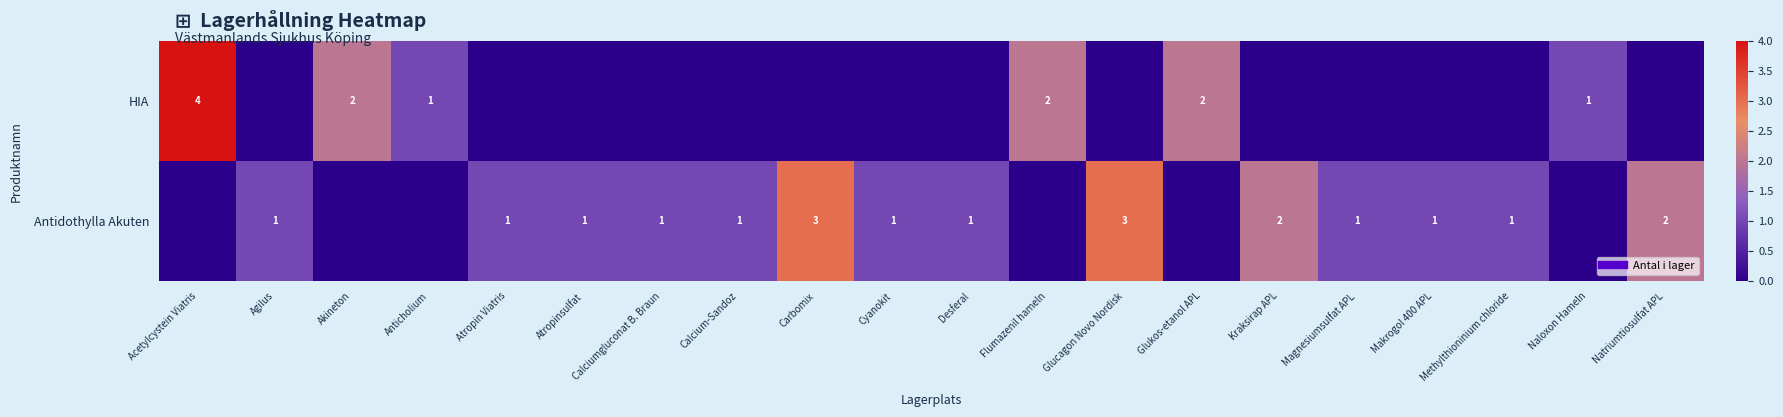

What is the spread (max minus min) of values at Anticholium?

1